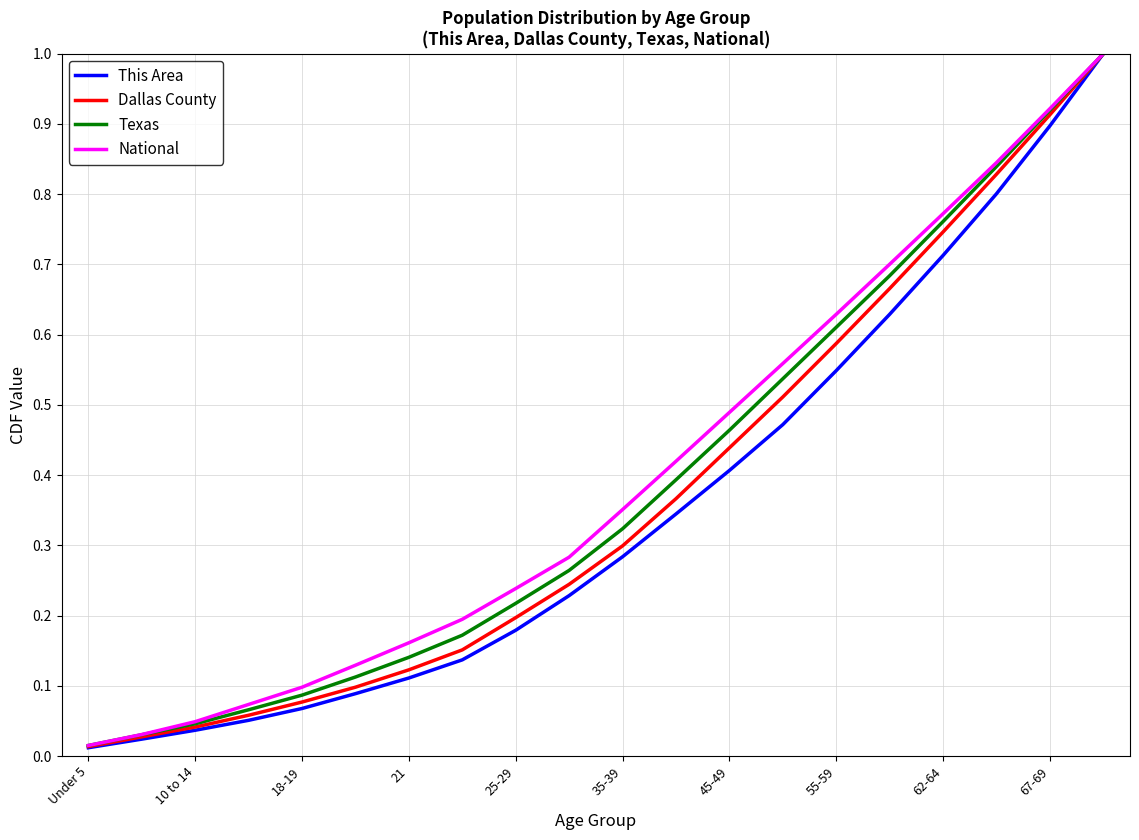

Which series has the widest spread of values?

This Area